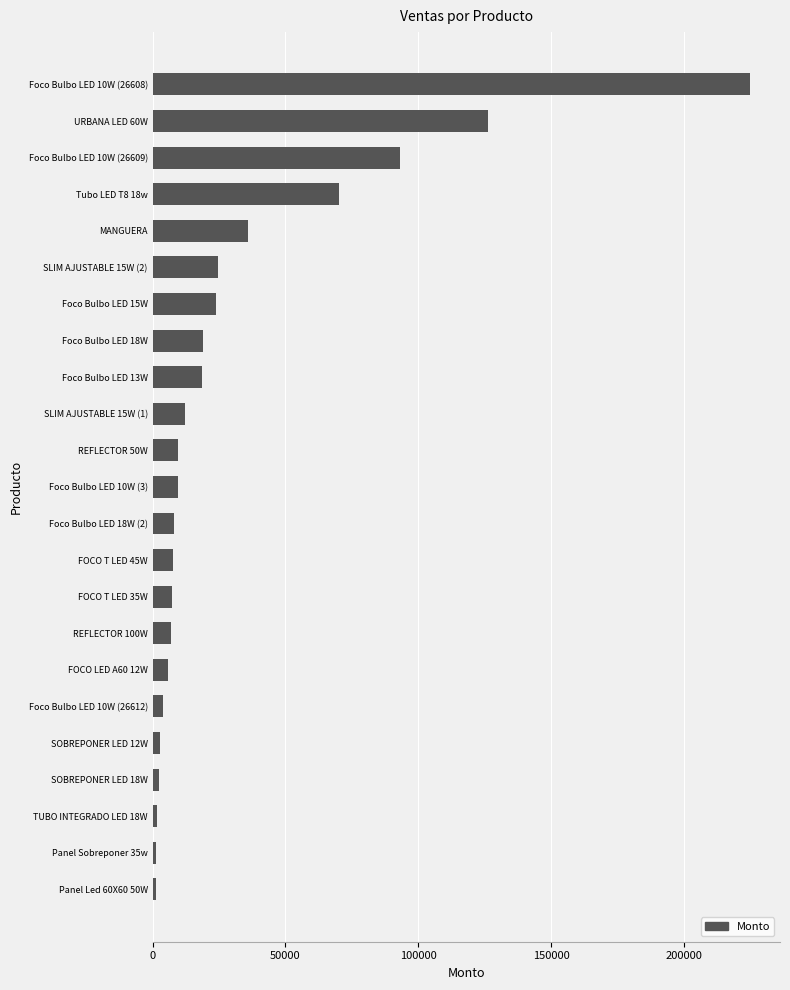

Which has a higher value, Foco Bulbo LED 13W or FOCO T LED 35W?

Foco Bulbo LED 13W